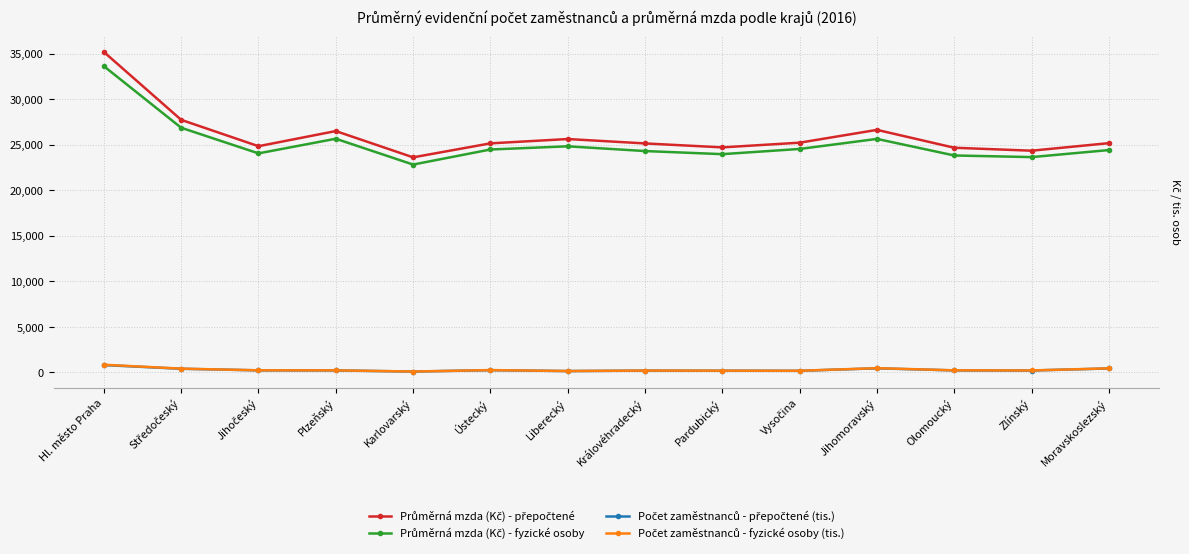

What is the difference between the highest and lowest values at Moravskoslezský?

24744.0